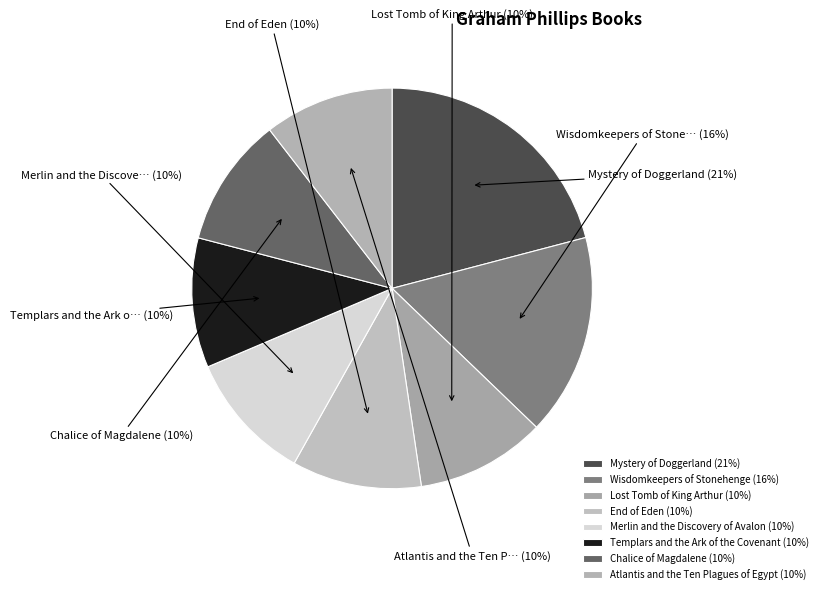

Is Wisdomkeepers of Stonehenge the majority of the pie?

No